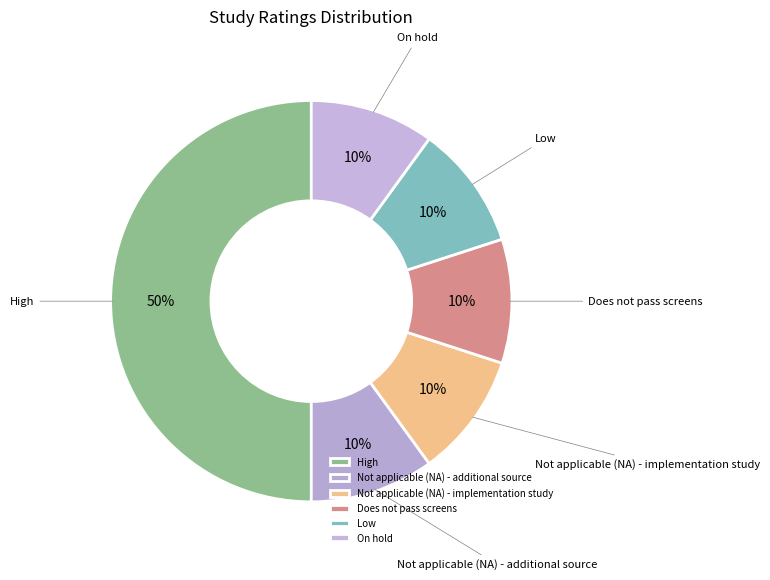

Combined, do Not applicable (NA) - additional source and High account for over 50%?

Yes